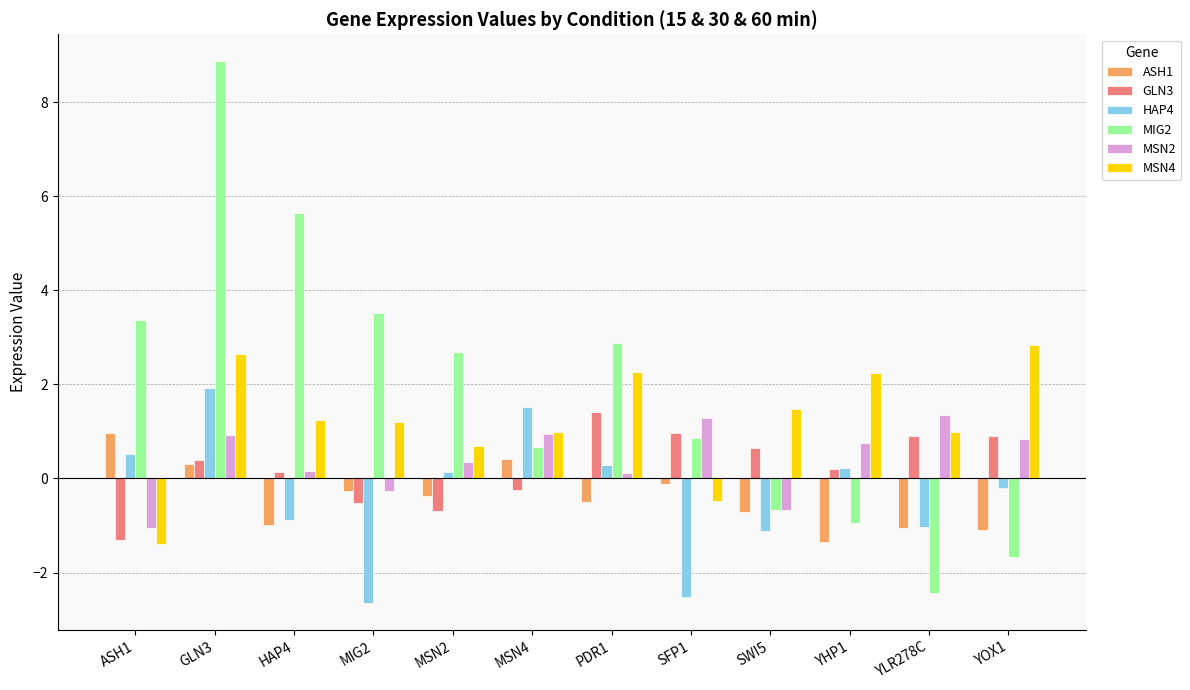

Where does the MSN4 series first go above 1?

GLN3